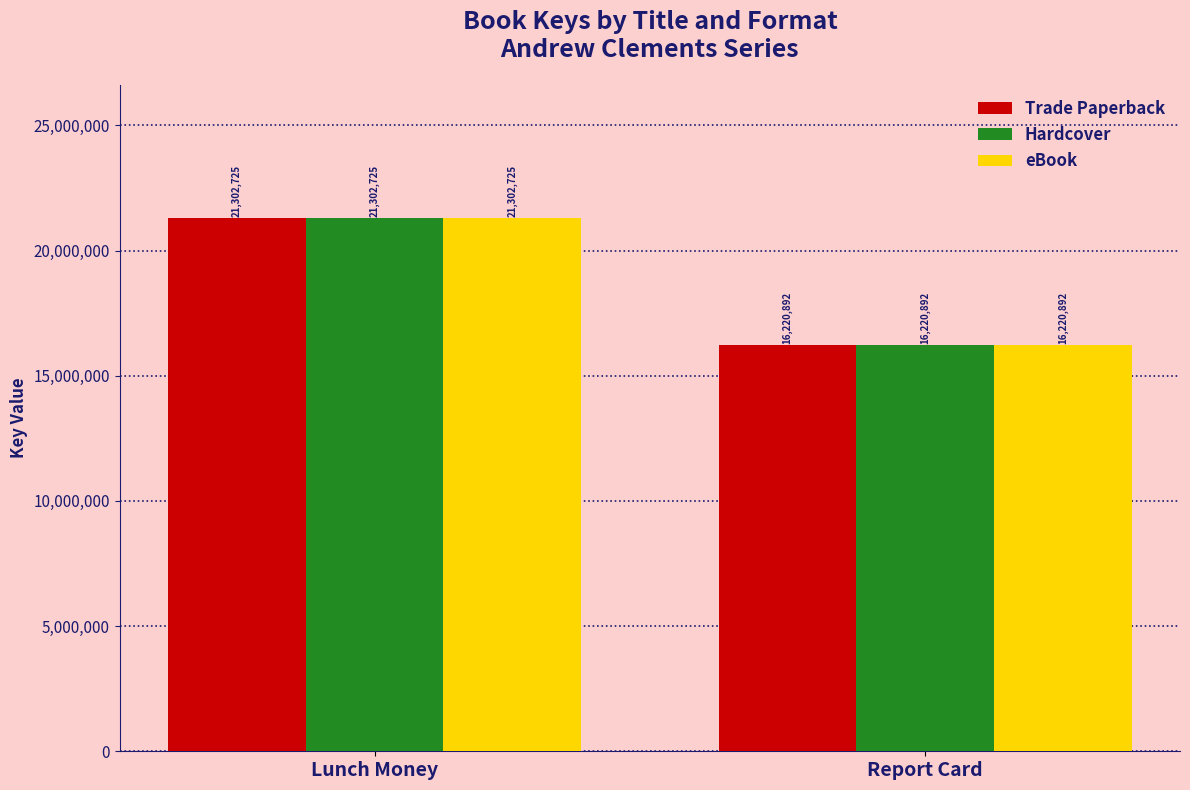

At which category is the sum across all series the highest?

Lunch Money